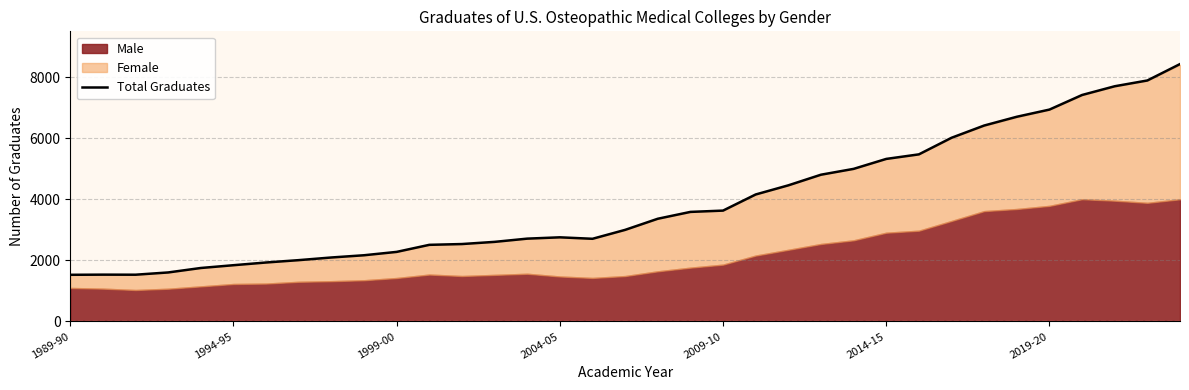

What is the minimum value for Total Graduates?

1529